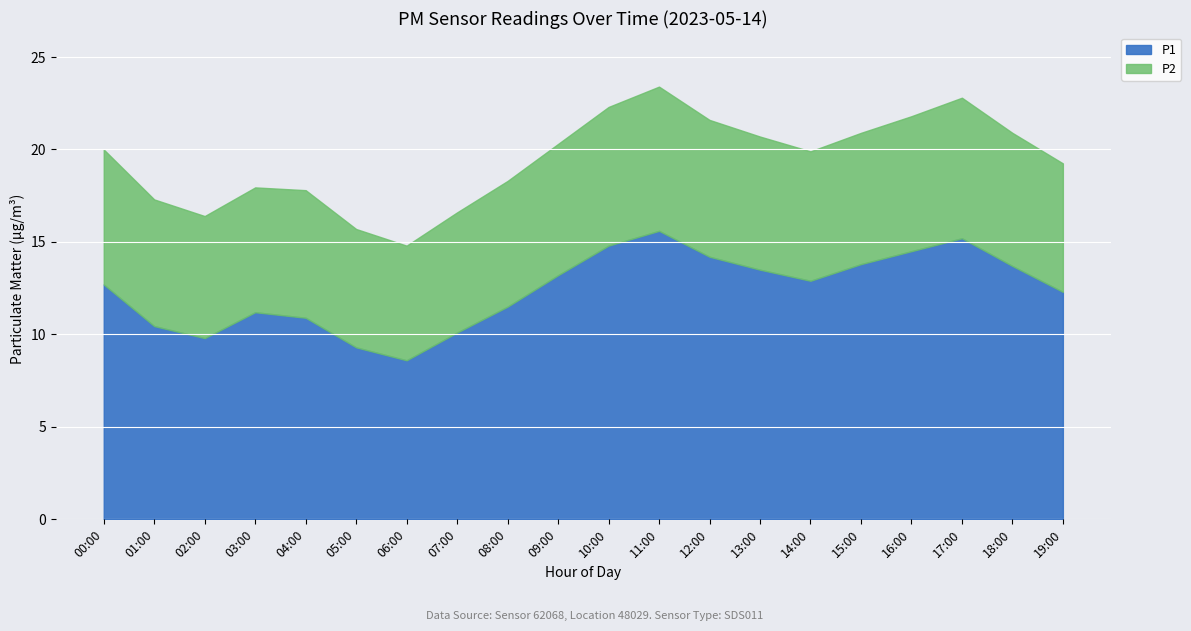

What is the sum of the P2 values at 15:00 and 11:00?

14.9